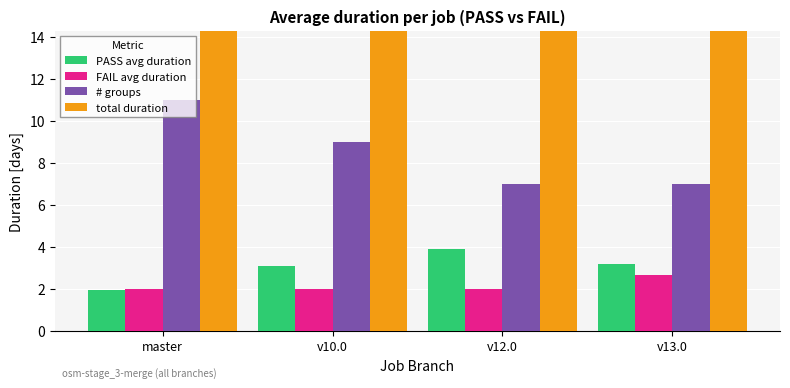

What is the difference between the maximum and minimum values in the # groups series?

4.0